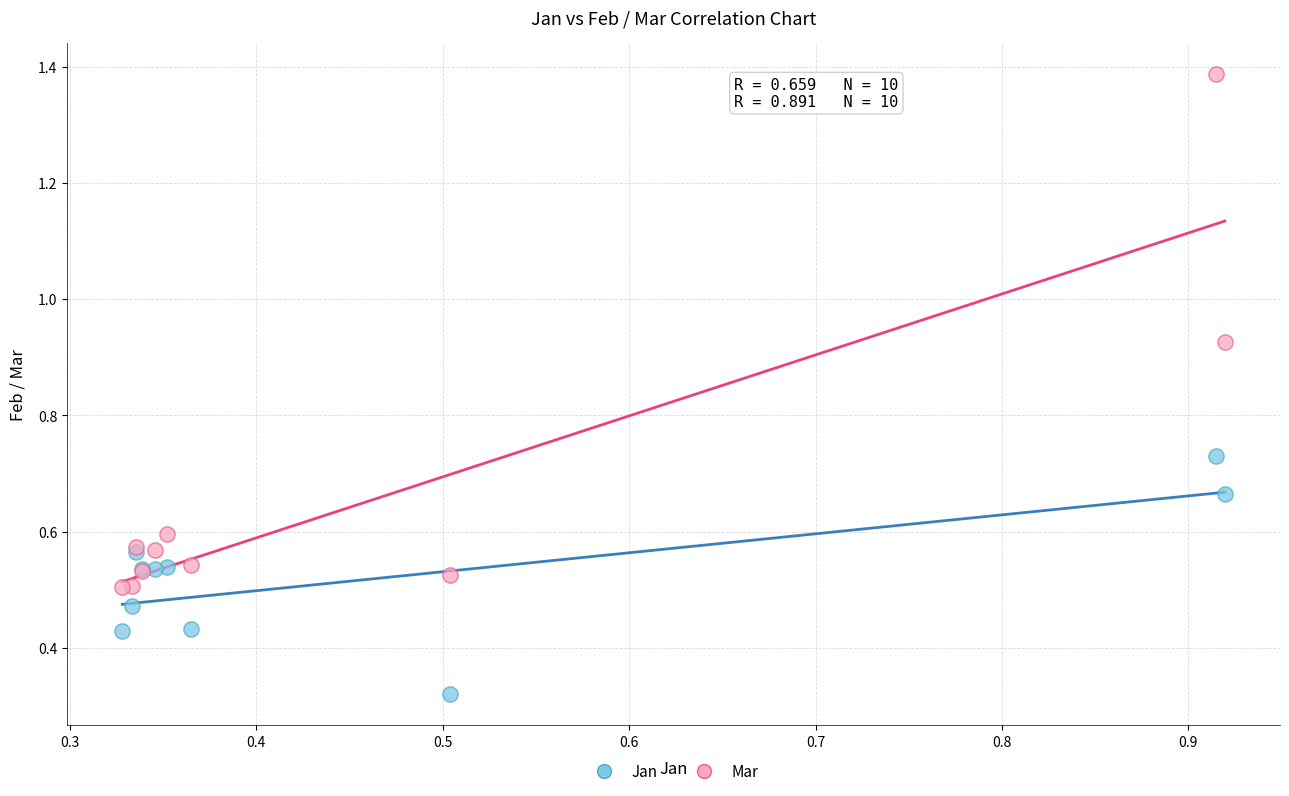

What are all the series names shown in the legend?

Jan, Mar